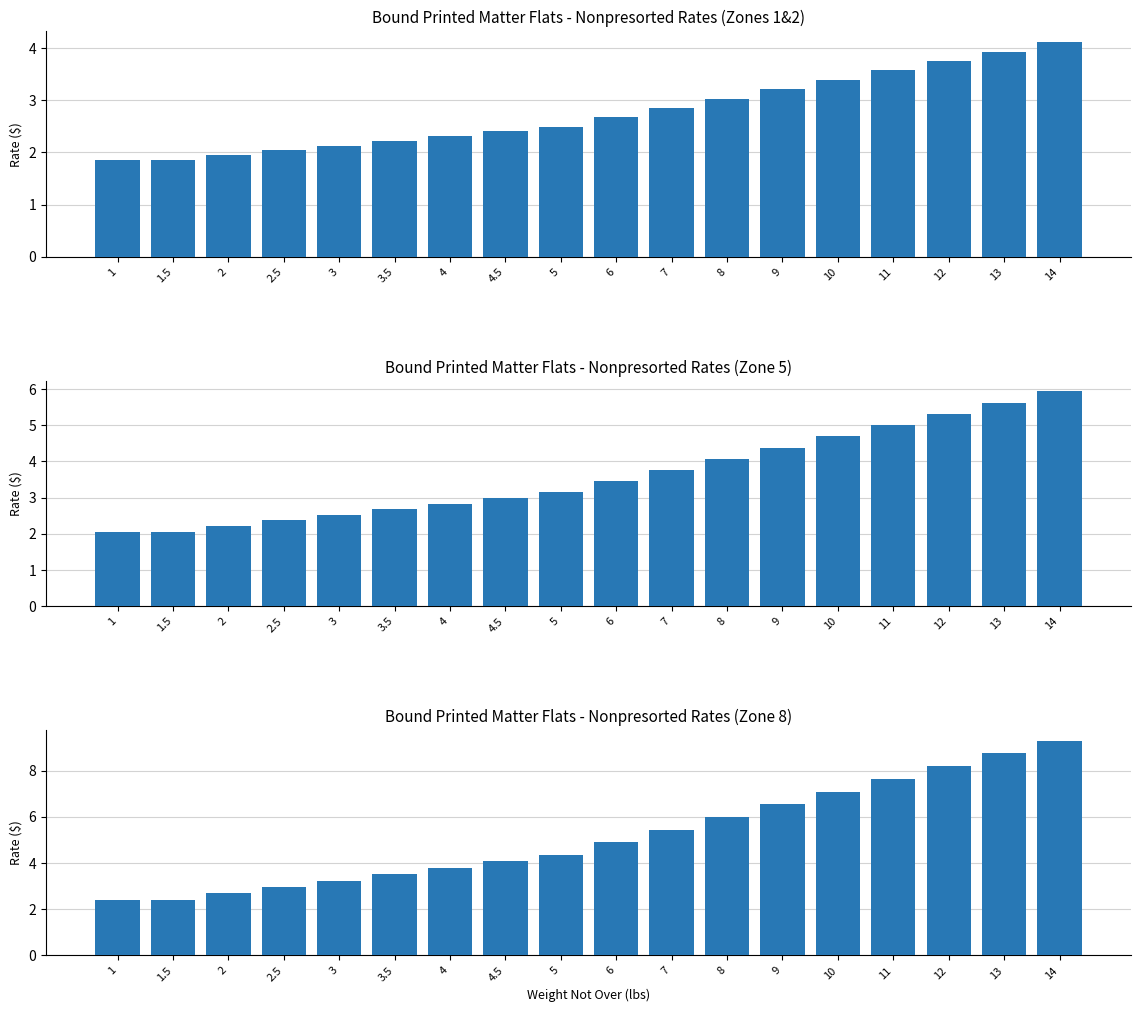

What is the total value across all series at 2?

6.8